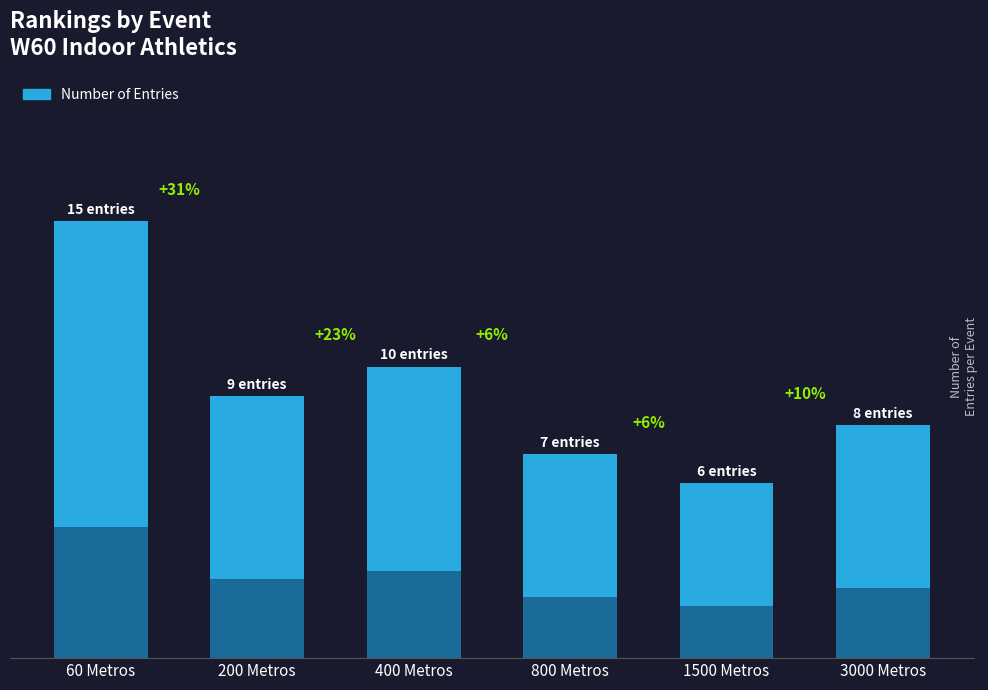

What is the change in value from 400 Metros to 800 Metros?

-3